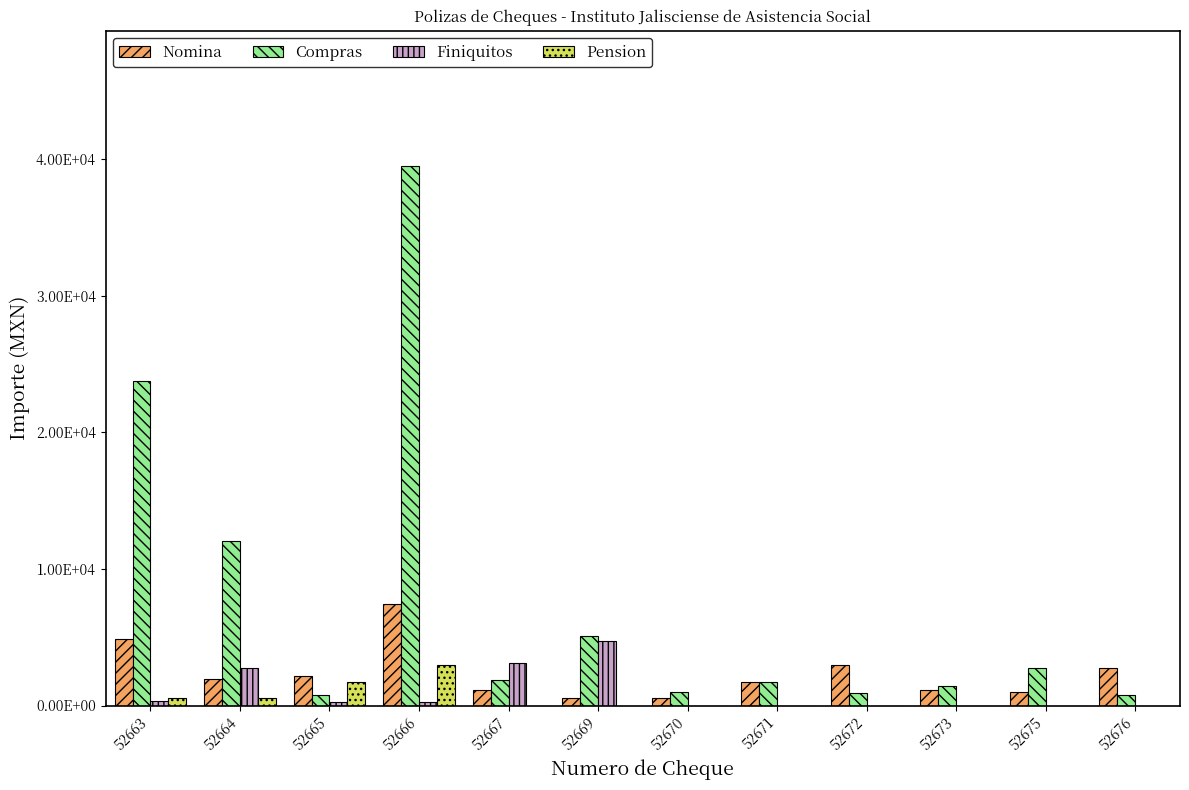

What are all the series names shown in the legend?

Nomina, Compras, Finiquitos, Pension